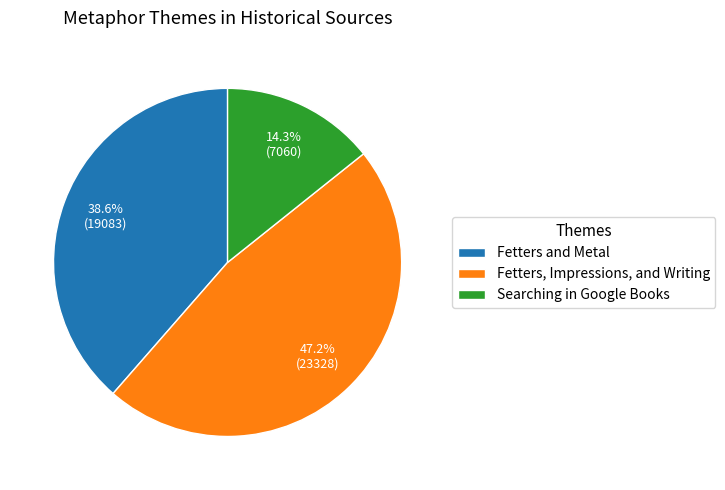

Which has a higher value, Fetters and Metal or Searching in Google Books?

Fetters and Metal